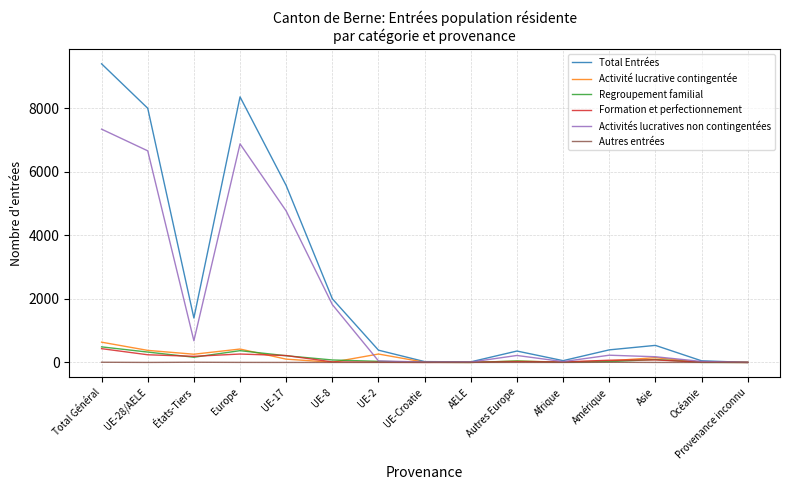

At which category is the sum across all series the highest?

Total Général